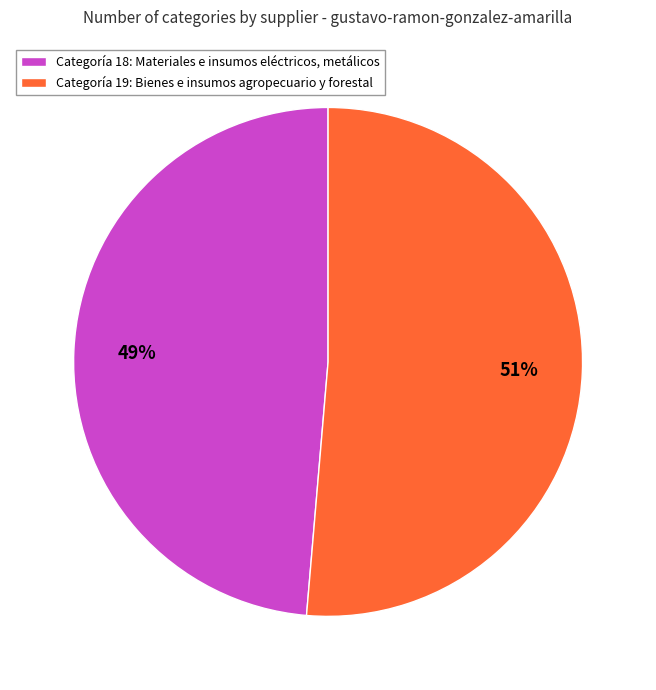

The Categoría 19: Bienes e insumos agropecuario y forestal slice represents 66% of the pie. True or false?

False